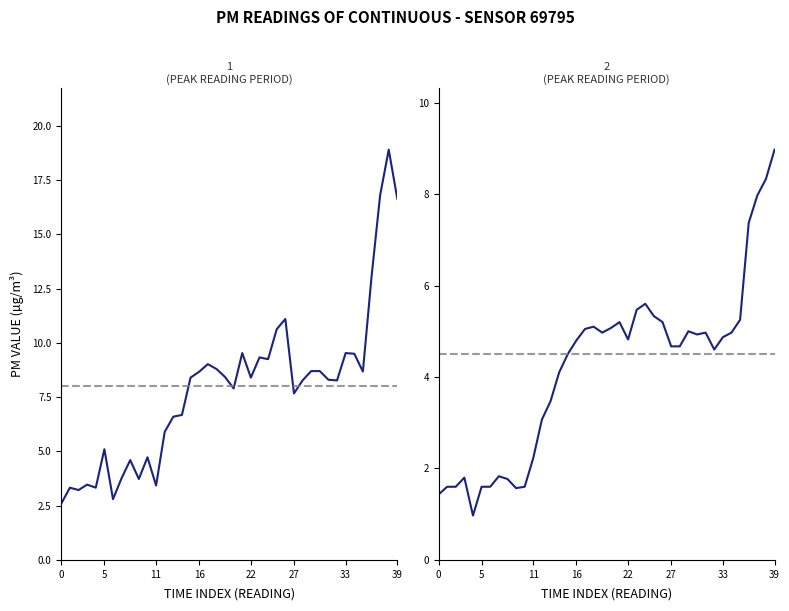

Which series has the largest total across all categories?

P1